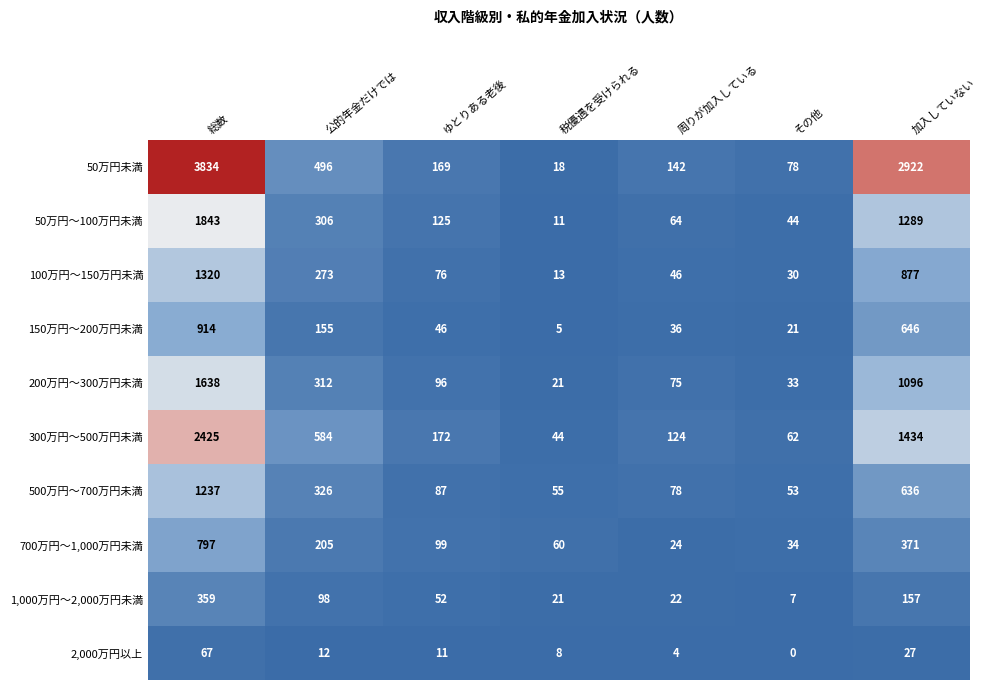

How many values in the 100万円～150万円未満 series are below 76?

3